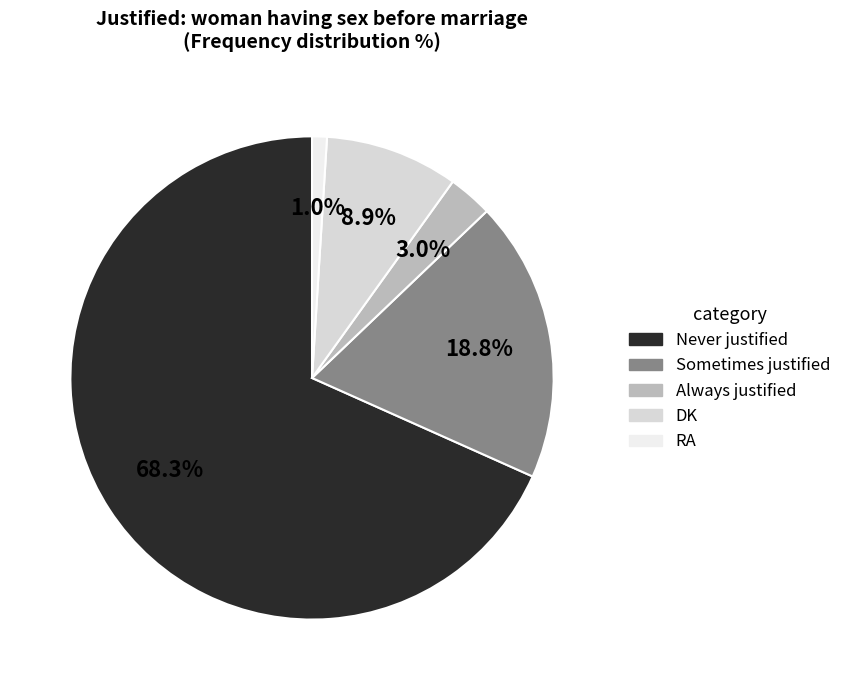

To the nearest percent, what portion does Sometimes justified represent?

19%